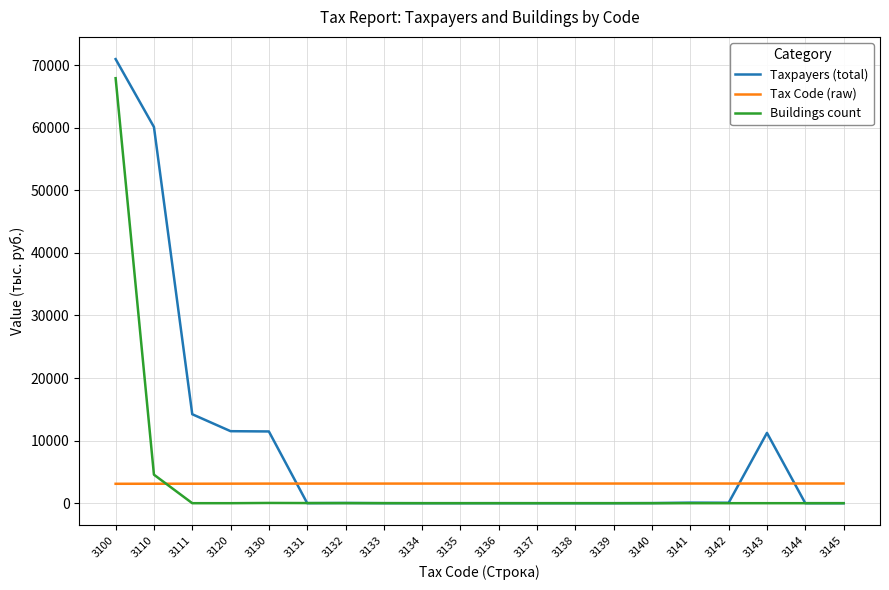

At which category is the sum across all series the highest?

3100